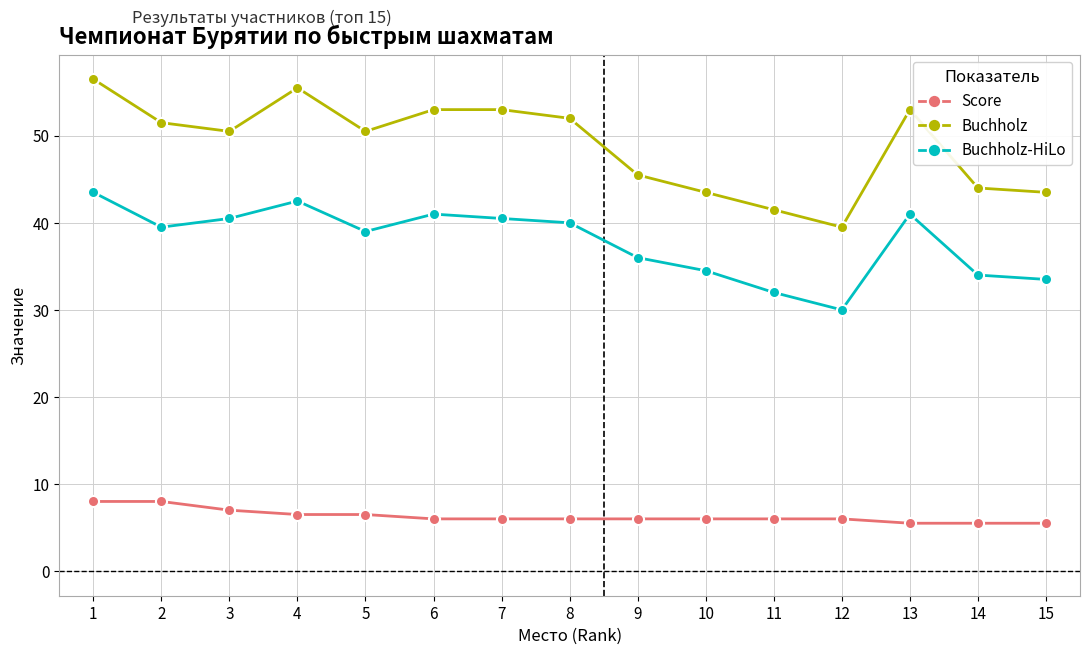

What is the sum of all Buchholz-HiLo values?

567.5